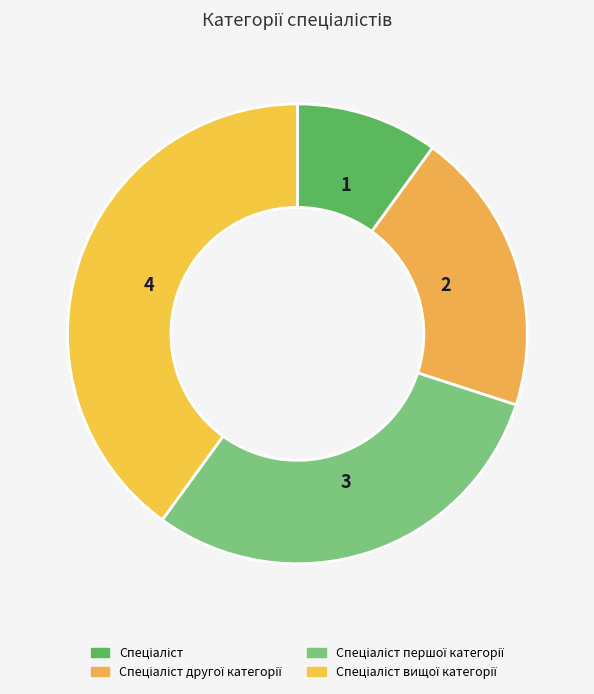

What is the total percentage of Спеціаліст другої категорії and Спеціаліст вищої категорії?

60.0%